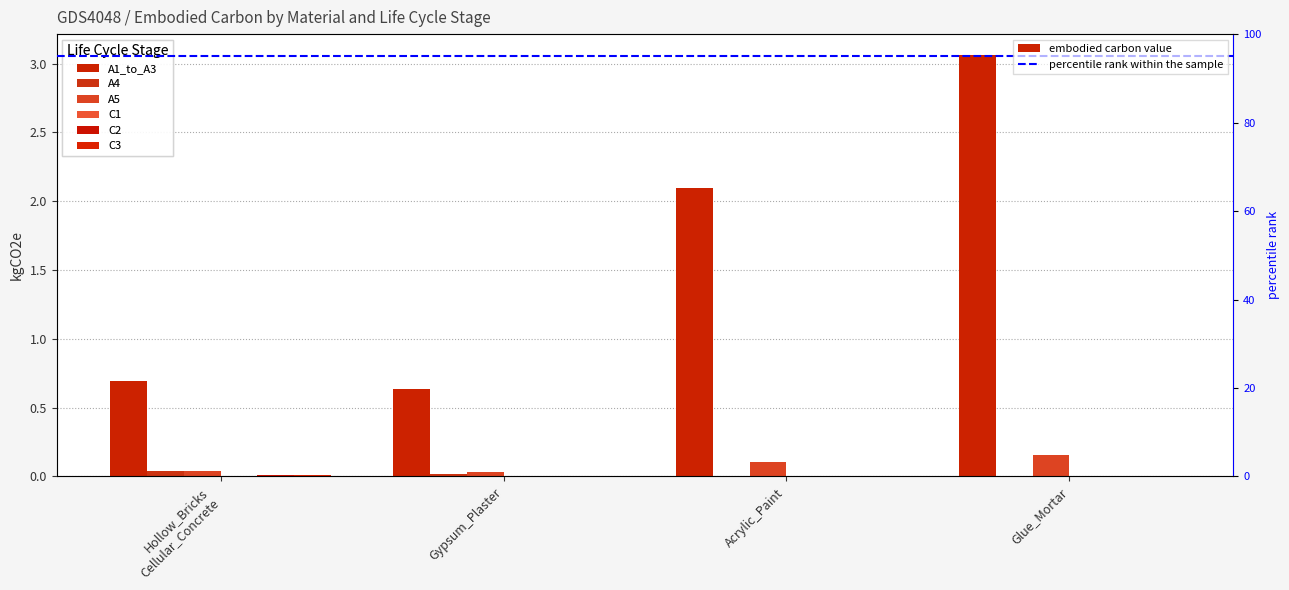

Is the value of A4 at Hollow_Bricks Cellular_Concrete greater than the value of C3 at Hollow_Bricks Cellular_Concrete?

Yes